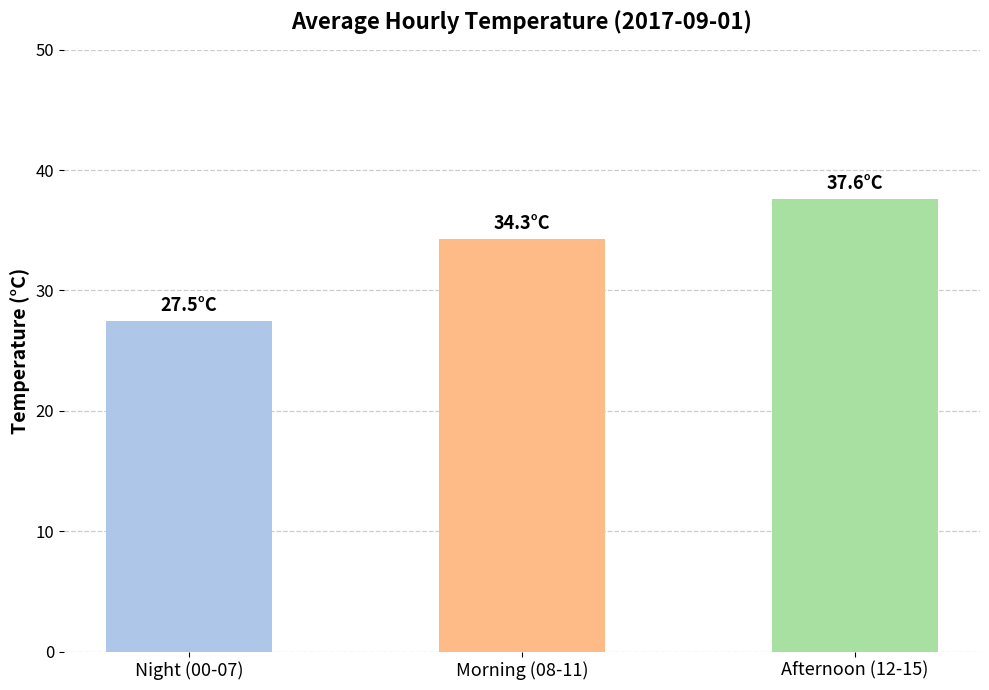

Does the chart contain any negative values?

No